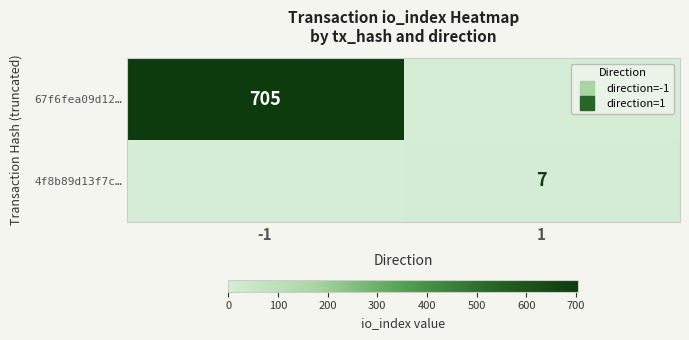

At which label does 4f8b89d13f7c… reach its minimum?

-1